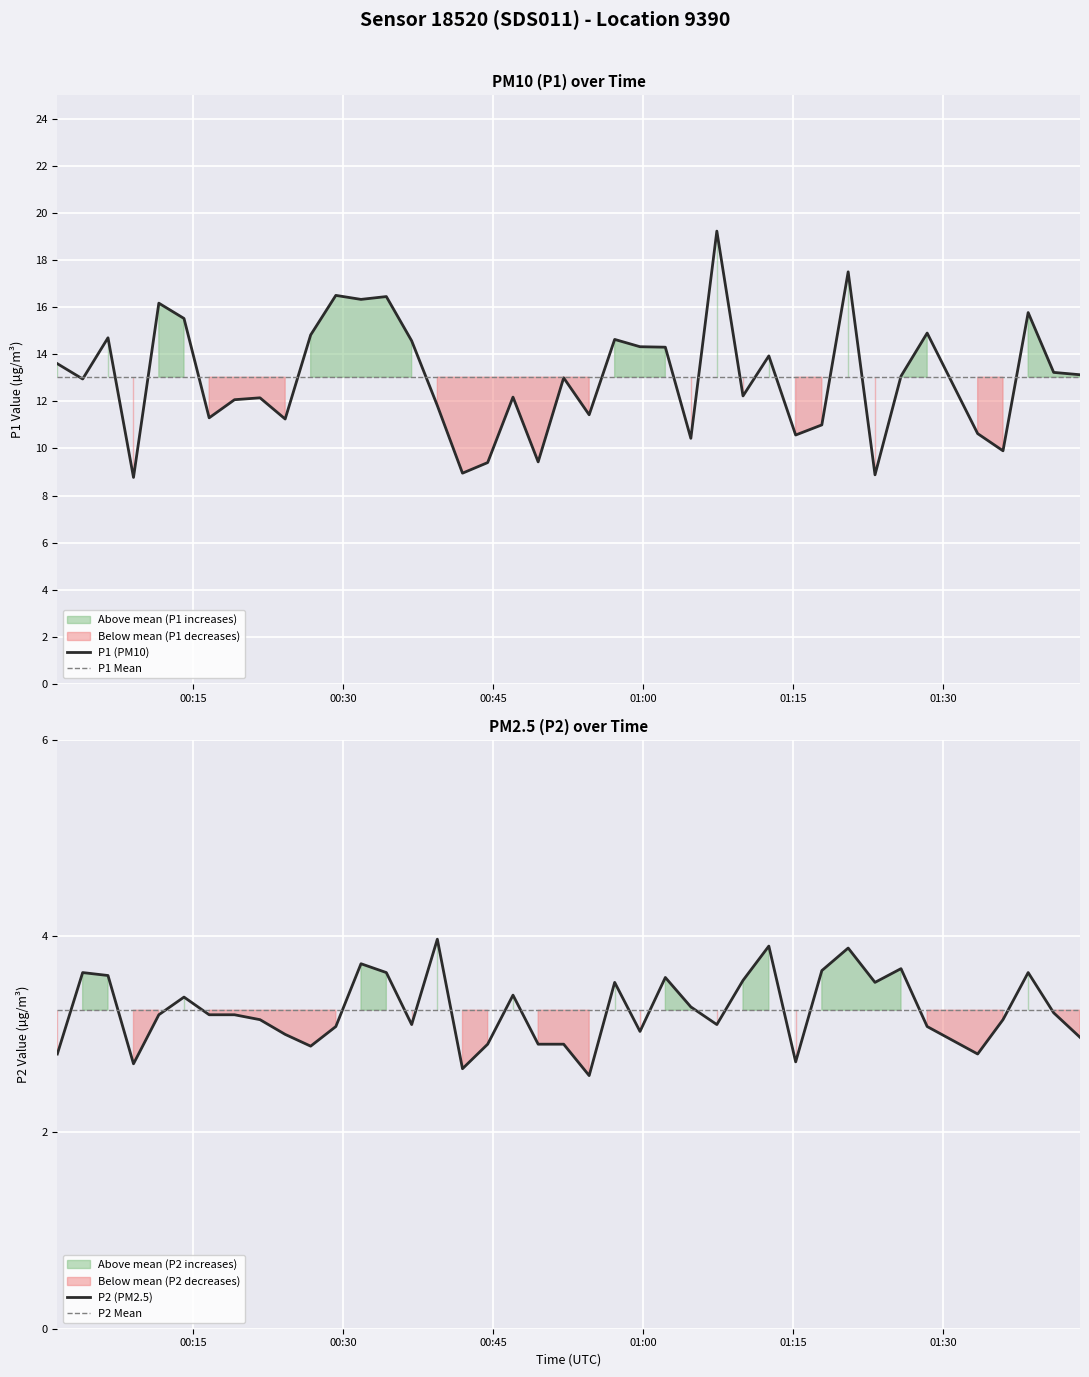

What is the maximum value for P1 (PM10)?

19.2